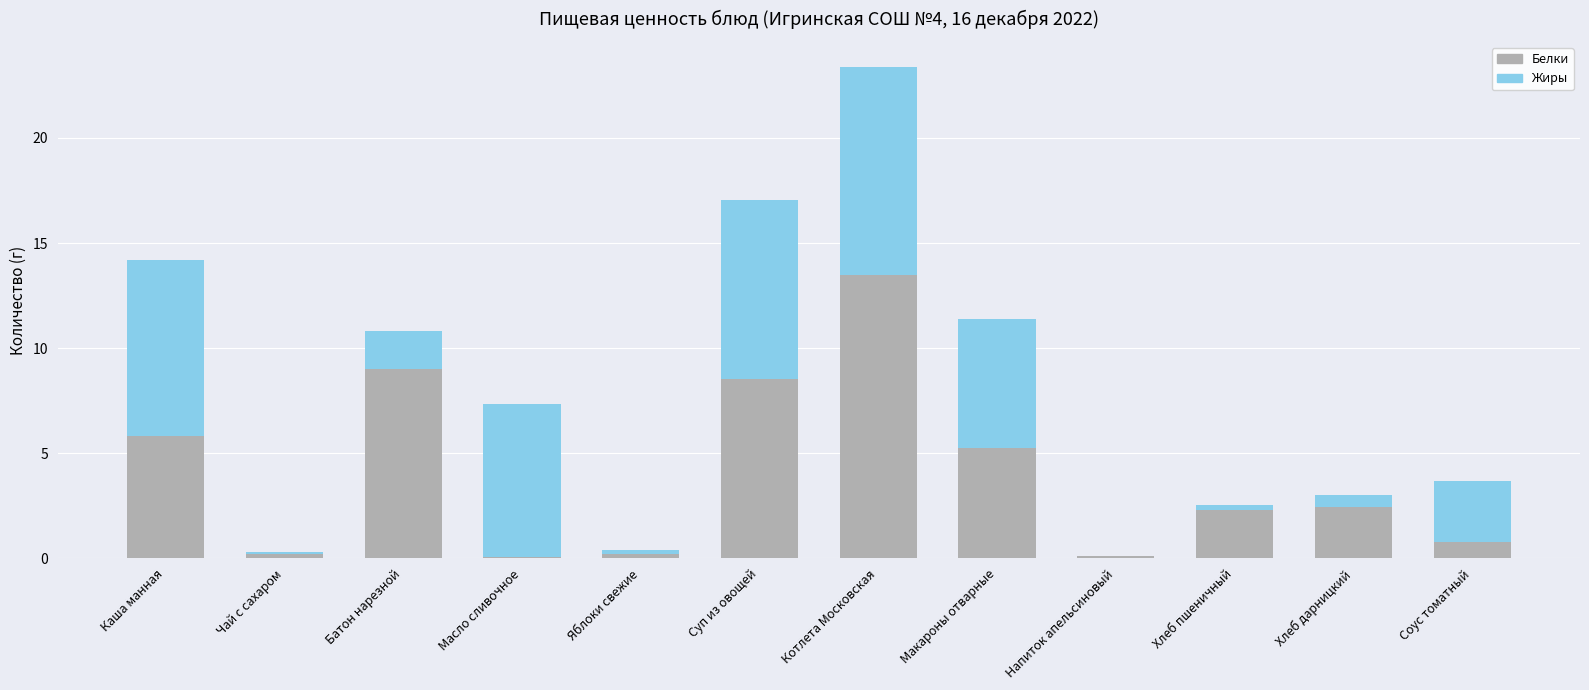

What is the total value across all series at Суп из овощей?

17.1